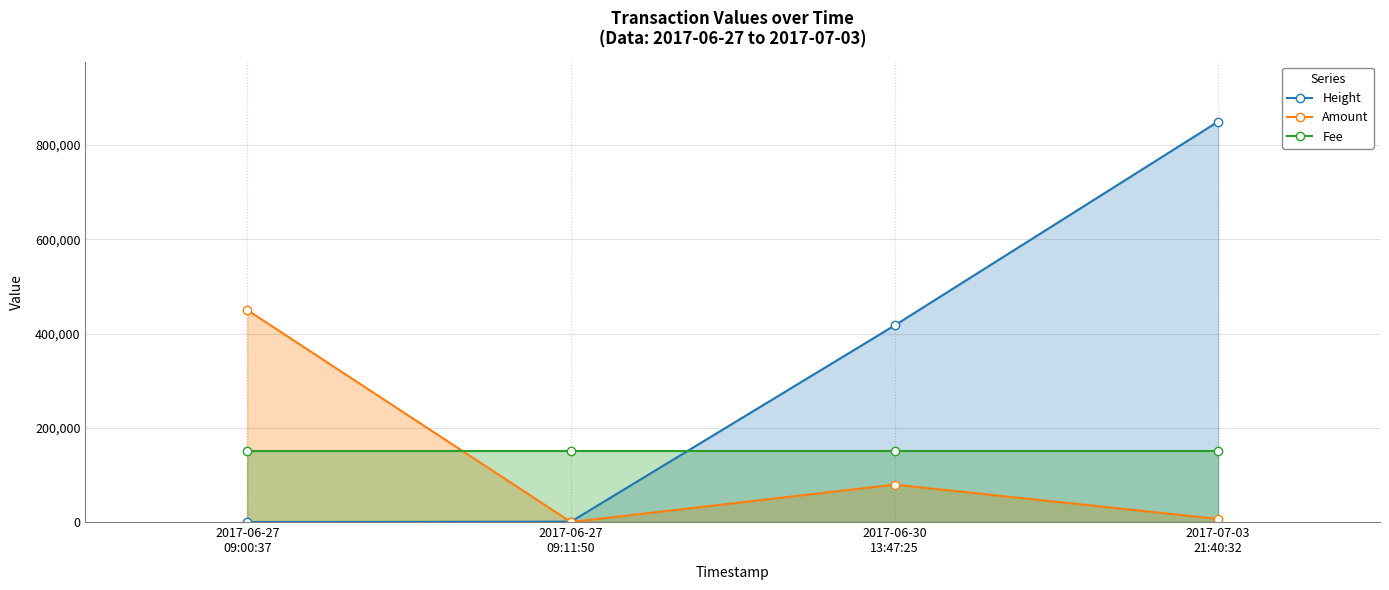

Where is Height nearest to the value 425000?

2017-06-30
13:47:25